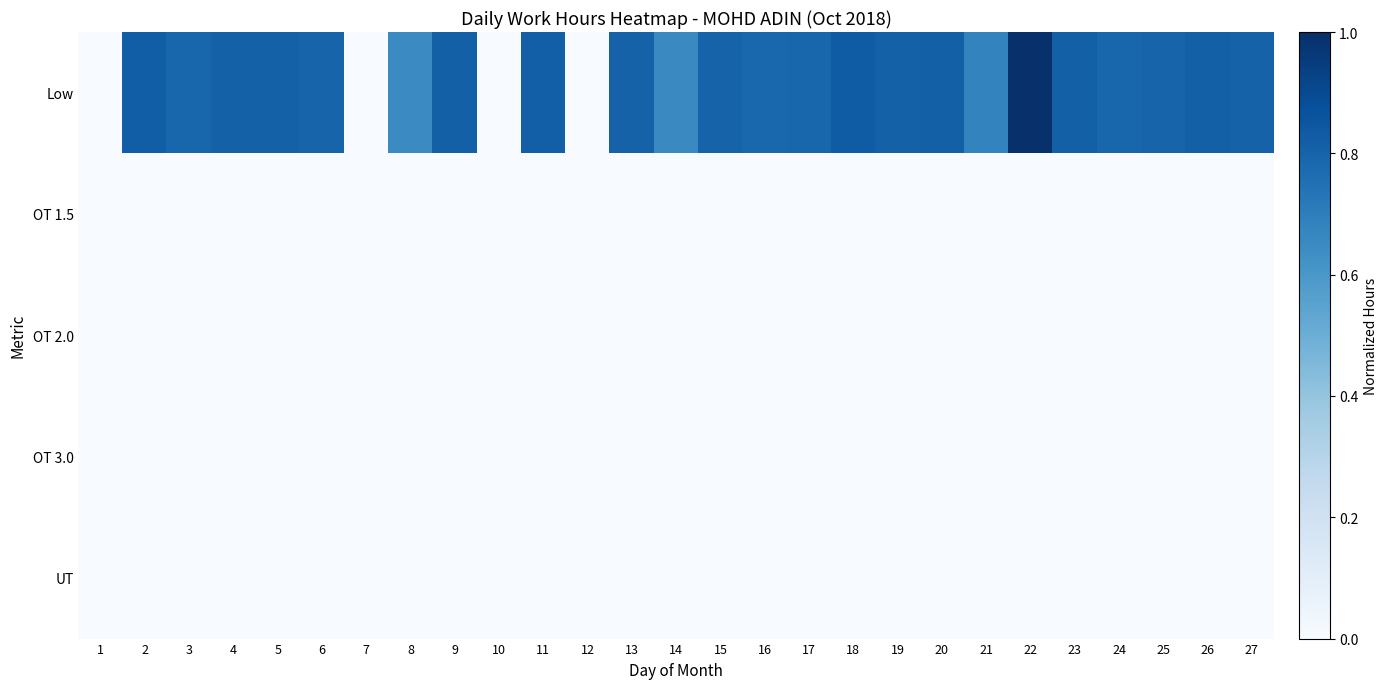

Reading right to left, extract all data points from this chart.

Low: 27=0.8	26=0.8	25=0.8	24=0.8	23=0.8	22=1.0	21=0.7	20=0.8	19=0.8	18=0.8	17=0.8	16=0.8	15=0.8	14=0.7	13=0.8	12=0.0	11=0.8	10=0.0	9=0.8	8=0.7	7=0.0	6=0.8	5=0.8	4=0.8	3=0.8	2=0.8	1=0.0
OT 1.5: 27=0.0	26=0.0	25=0.0	24=0.0	23=0.0	22=0.0	21=0.0	20=0.0	19=0.0	18=0.0	17=0.0	16=0.0	15=0.0	14=0.0	13=0.0	12=0.0	11=0.0	10=0.0	9=0.0	8=0.0	7=0.0	6=0.0	5=0.0	4=0.0	3=0.0	2=0.0	1=0.0
OT 2.0: 27=0.0	26=0.0	25=0.0	24=0.0	23=0.0	22=0.0	21=0.0	20=0.0	19=0.0	18=0.0	17=0.0	16=0.0	15=0.0	14=0.0	13=0.0	12=0.0	11=0.0	10=0.0	9=0.0	8=0.0	7=0.0	6=0.0	5=0.0	4=0.0	3=0.0	2=0.0	1=0.0
OT 3.0: 27=0.0	26=0.0	25=0.0	24=0.0	23=0.0	22=0.0	21=0.0	20=0.0	19=0.0	18=0.0	17=0.0	16=0.0	15=0.0	14=0.0	13=0.0	12=0.0	11=0.0	10=0.0	9=0.0	8=0.0	7=0.0	6=0.0	5=0.0	4=0.0	3=0.0	2=0.0	1=0.0
UT: 27=0.0	26=0.0	25=0.0	24=0.0	23=0.0	22=0.0	21=0.0	20=0.0	19=0.0	18=0.0	17=0.0	16=0.0	15=0.0	14=0.0	13=0.0	12=0.0	11=0.0	10=0.0	9=0.0	8=0.0	7=0.0	6=0.0	5=0.0	4=0.0	3=0.0	2=0.0	1=0.0